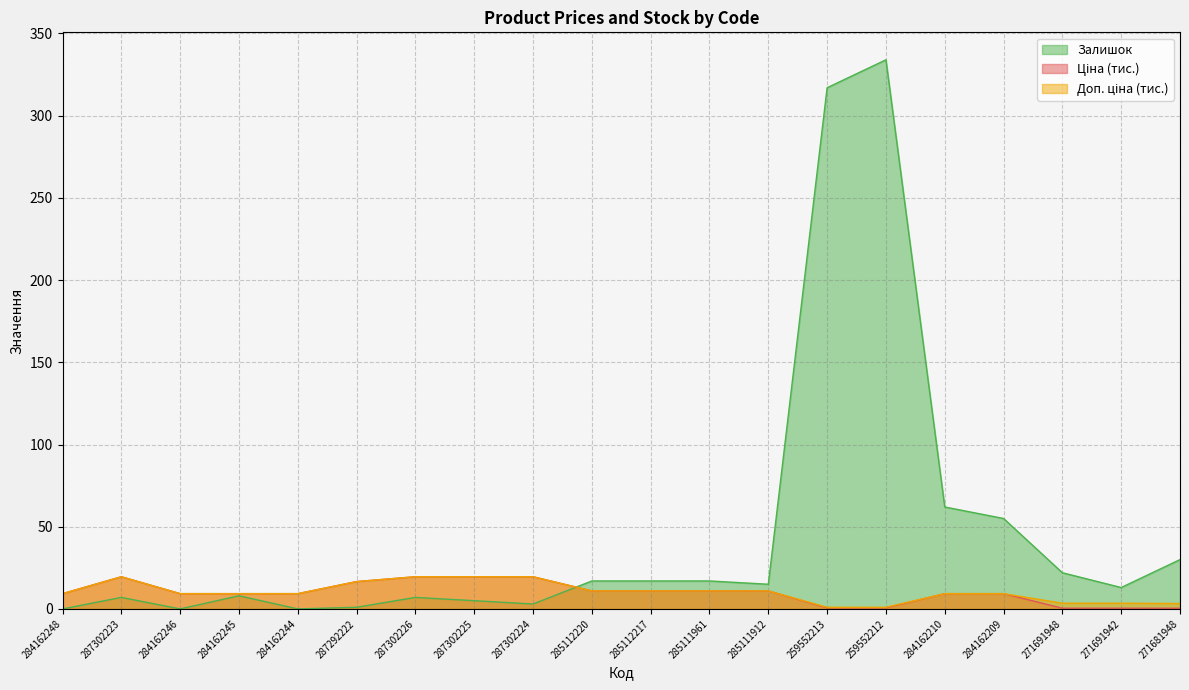

Where is Доп. ціна nearest to the value 10?

284162248